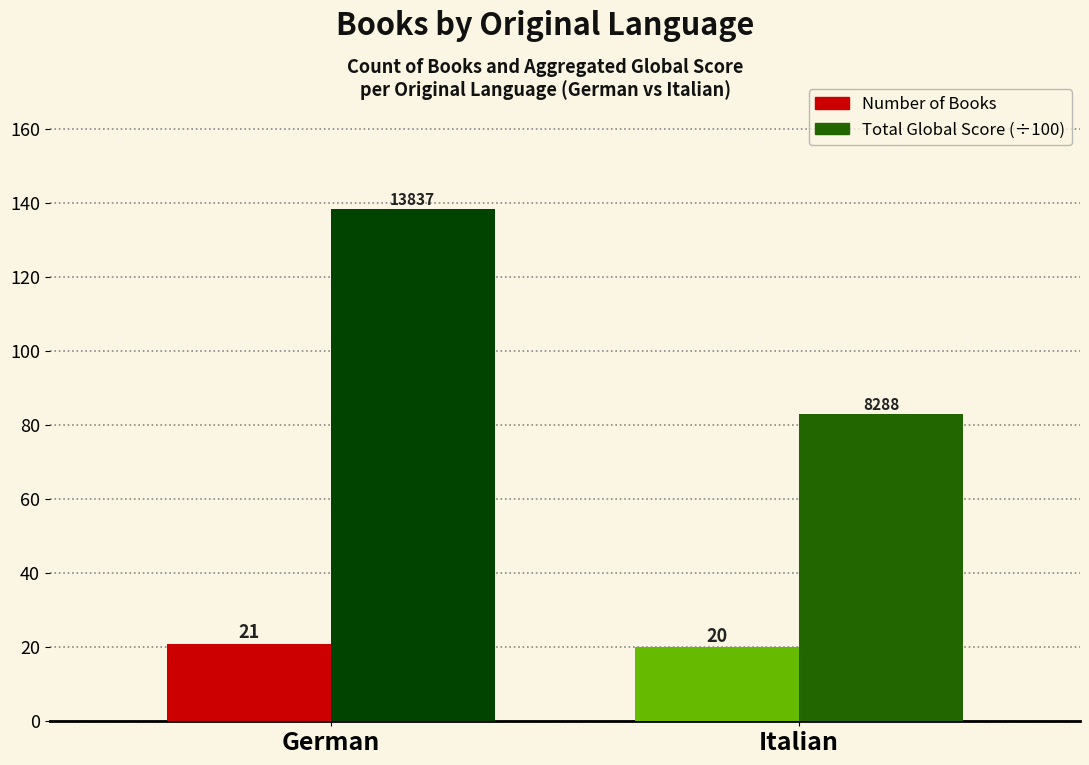

Rank the series by their average value, from highest to lowest.

Total Global Score (÷100), Number of Books